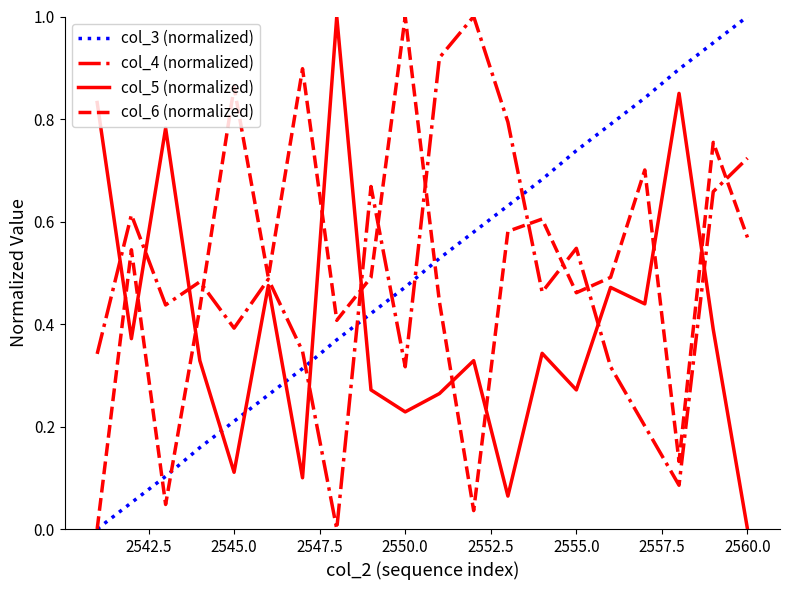

How many lines are shown in the chart?

4